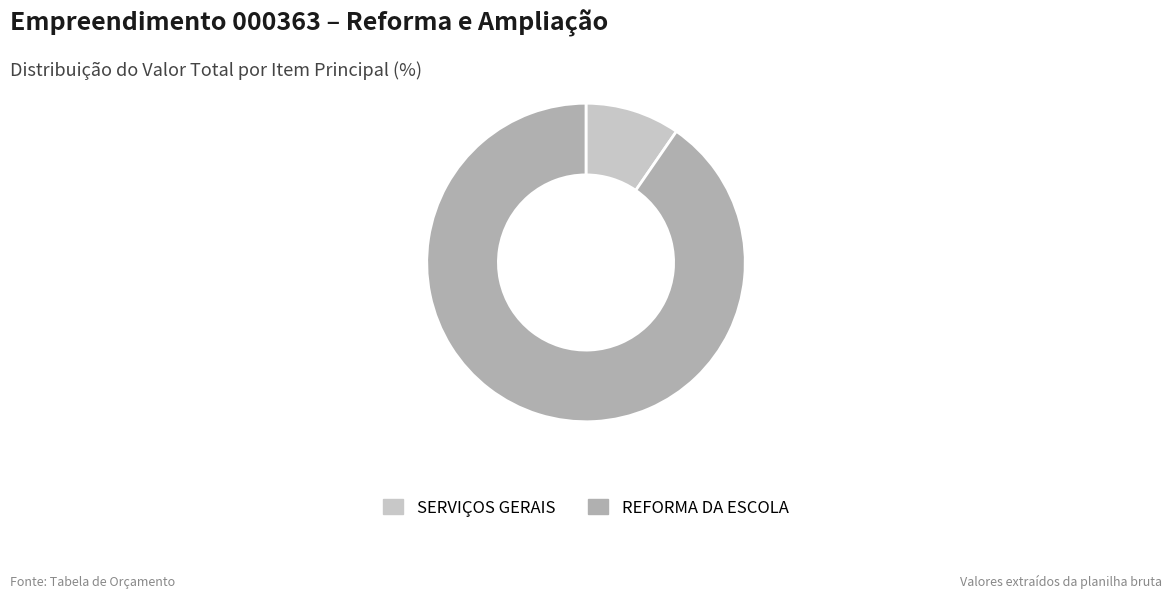

Does any single category account for the majority?

Yes